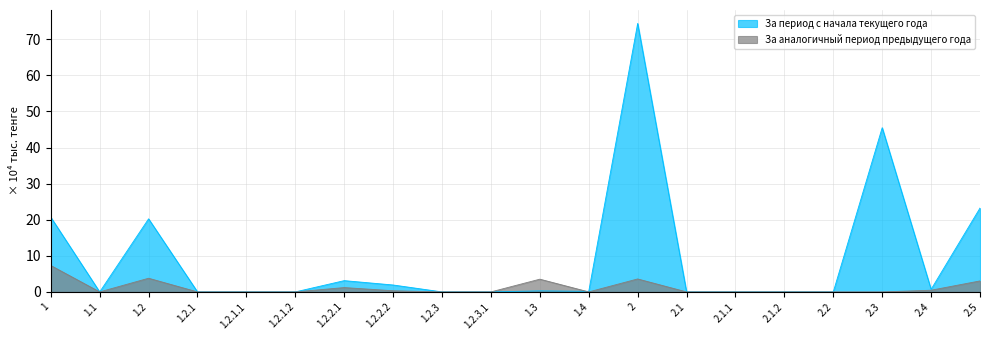

How many lines are shown in the chart?

2